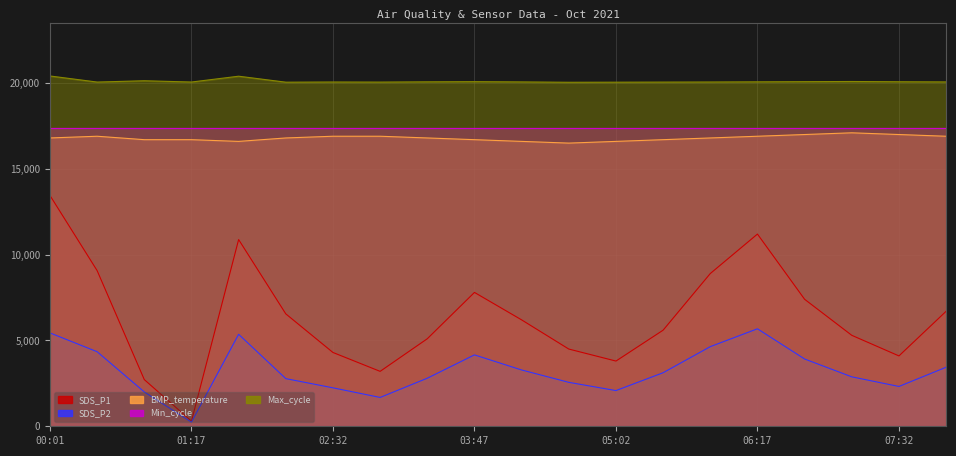

What is the maximum value shown in the chart?

20411.0